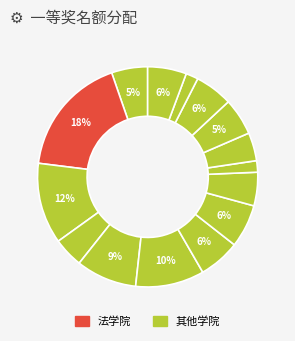

Is there any slice that represents more than half of the pie?

No